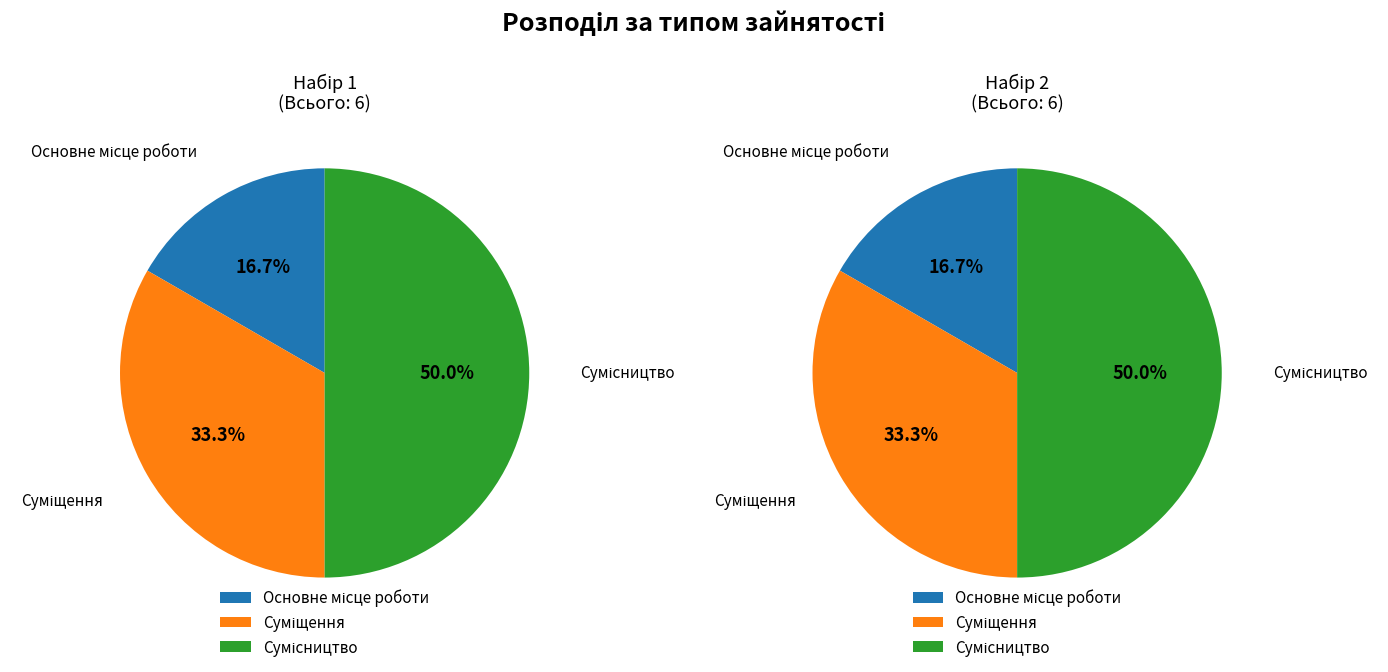

What is the change in value from Суміщення to Сумісництво?

+1